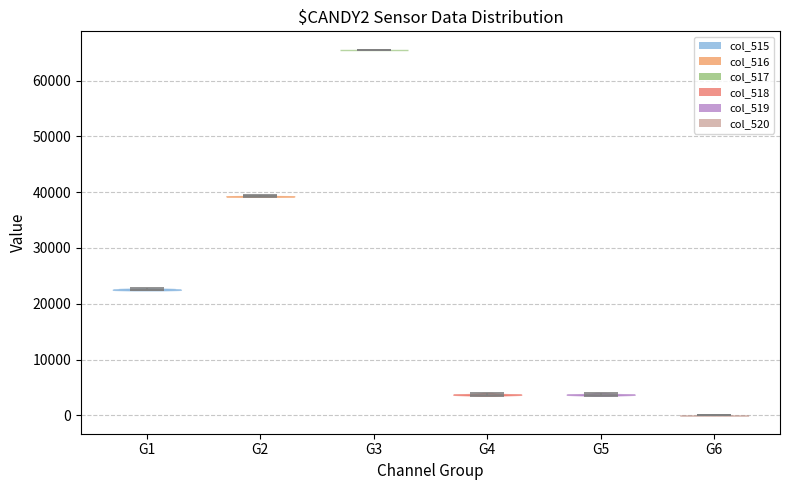

What is the highest point the violin for G1 reaches on the y-axis? The values are not printed on the chart, so give them approximately, as read against the axis.

23000